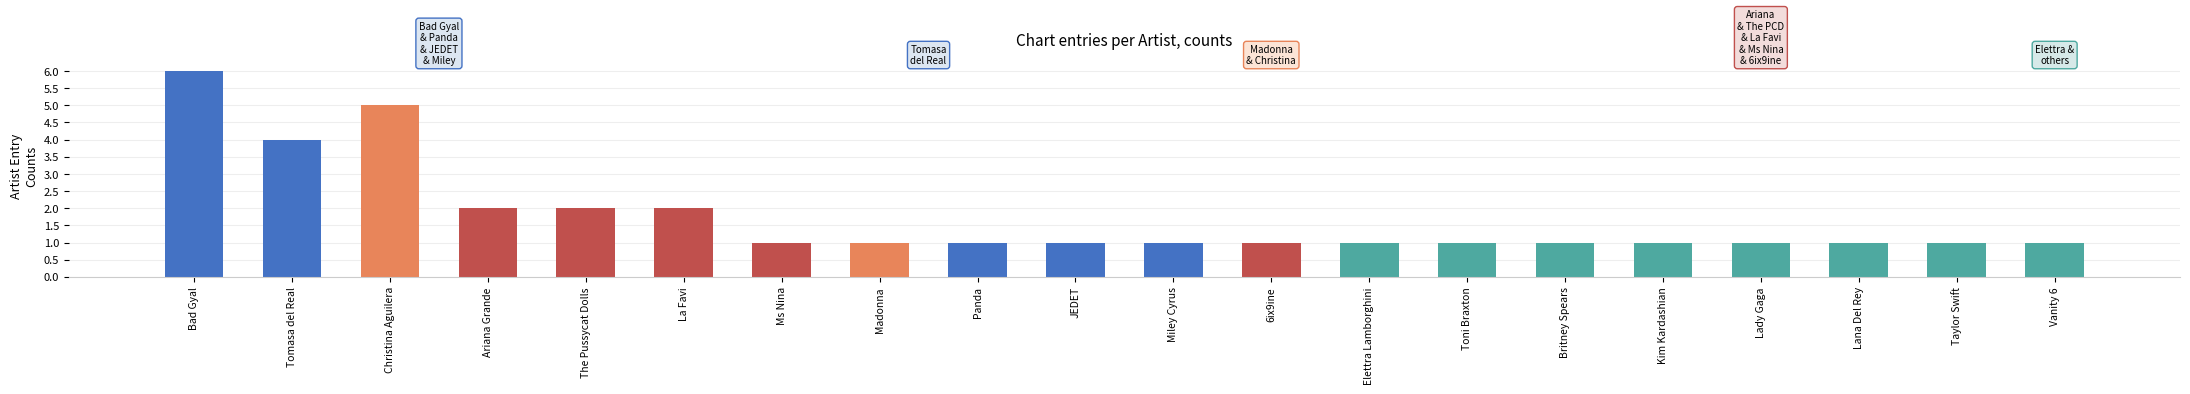

What is the difference between the maximum and minimum values?

5